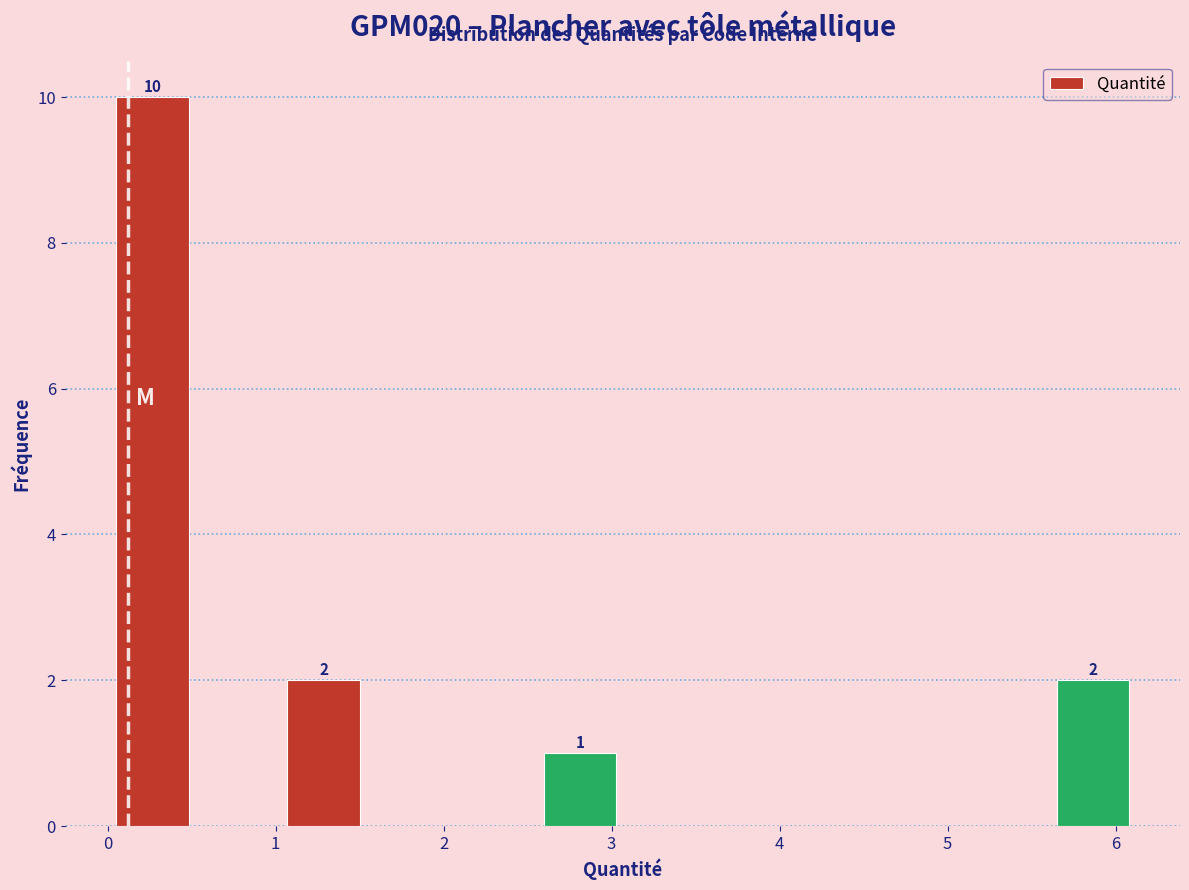

Which range on the x-axis has the tallest bar?

0.0 to 0.5